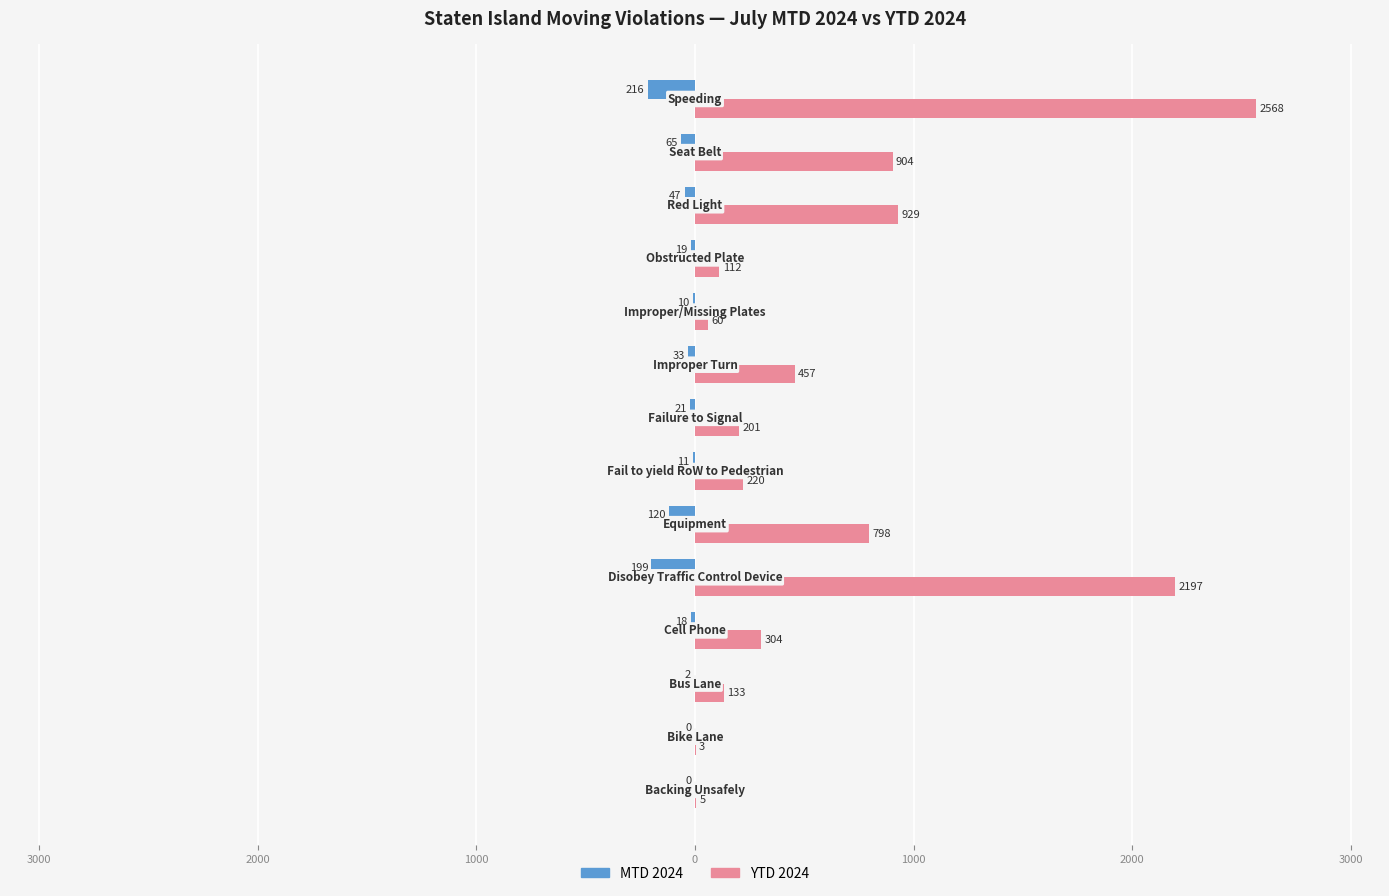

Rank the series by their maximum value, from highest to lowest.

YTD 2024, MTD 2024